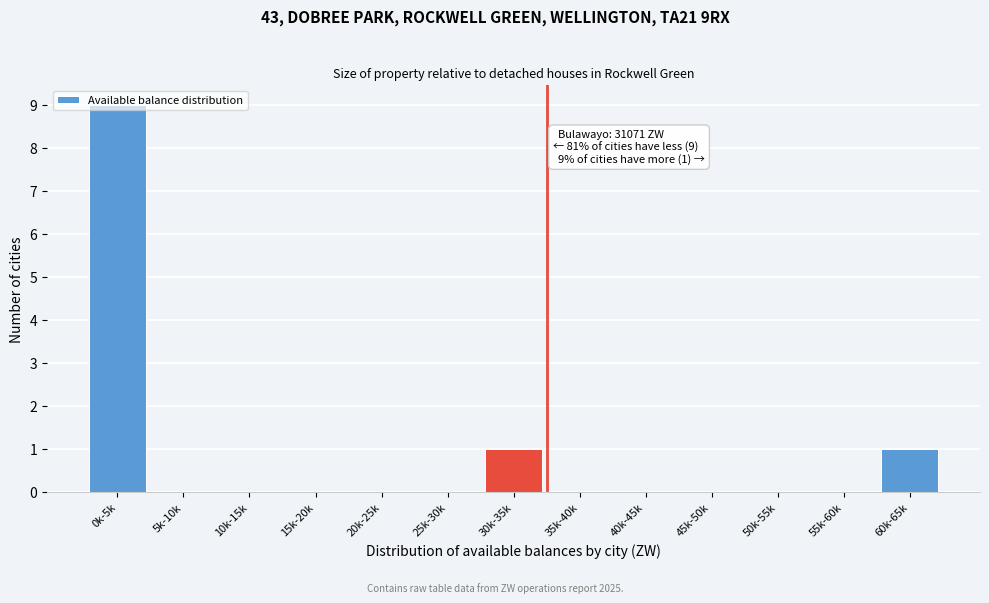

Between 60k-65k and 25k-30k, which is larger?

60k-65k